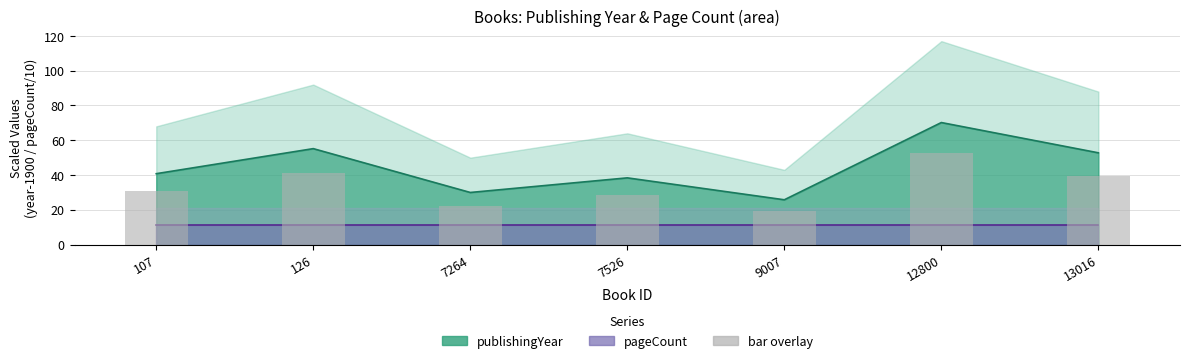

Read the value at 107.

30.6